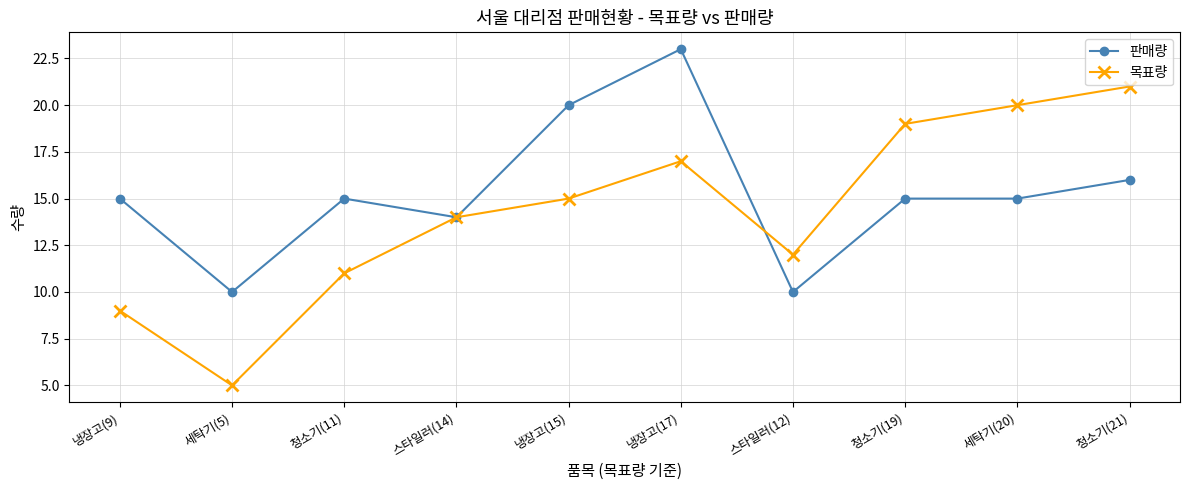

What is the average value of the 판매량 series?

15